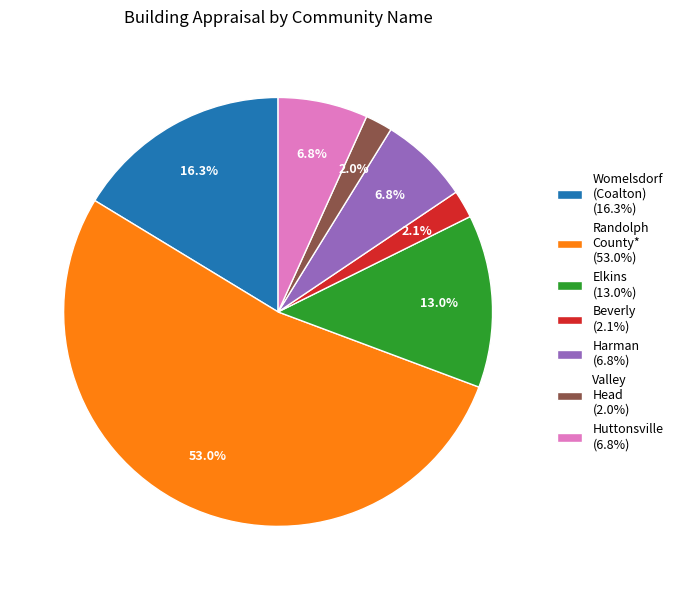

Which has a higher value, Harman (6.8%) or Womelsdorf (Coalton) (16.3%)?

Womelsdorf (Coalton) (16.3%)